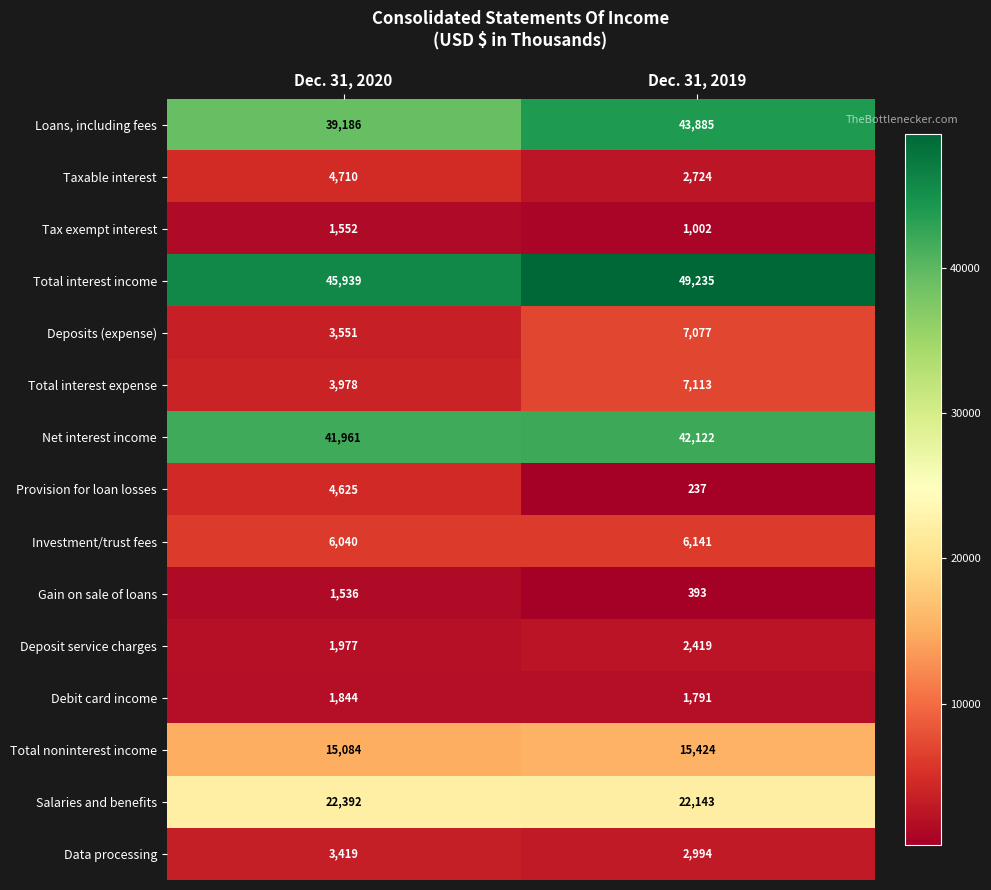

Reading right to left, transcribe all the data shown in this chart.

Loans, including fees: 43885	39186
Taxable interest: 2724	4710
Tax exempt interest: 1002	1552
Total interest income: 49235	45939
Deposits (expense): 7077	3551
Total interest expense: 7113	3978
Net interest income: 42122	41961
Provision for loan losses: 237	4625
Investment/trust fees: 6141	6040
Gain on sale of loans: 393	1536
Deposit service charges: 2419	1977
Debit card income: 1791	1844
Total noninterest income: 15424	15084
Salaries and benefits: 22143	22392
Data processing: 2994	3419